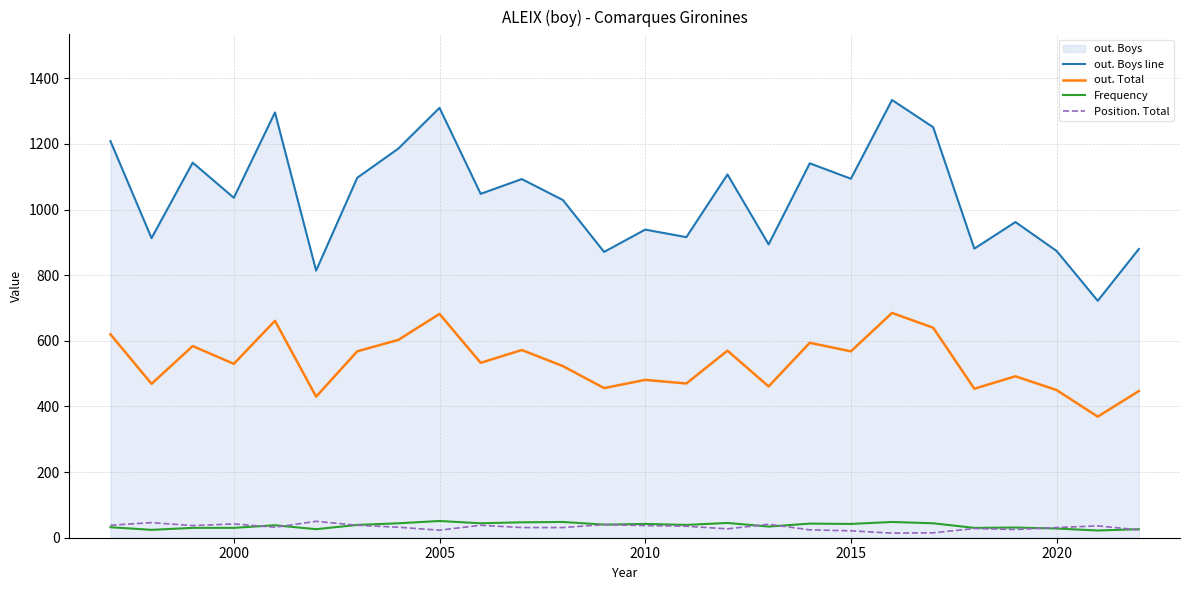

Does the chart display data point markers on the line(s)?

No